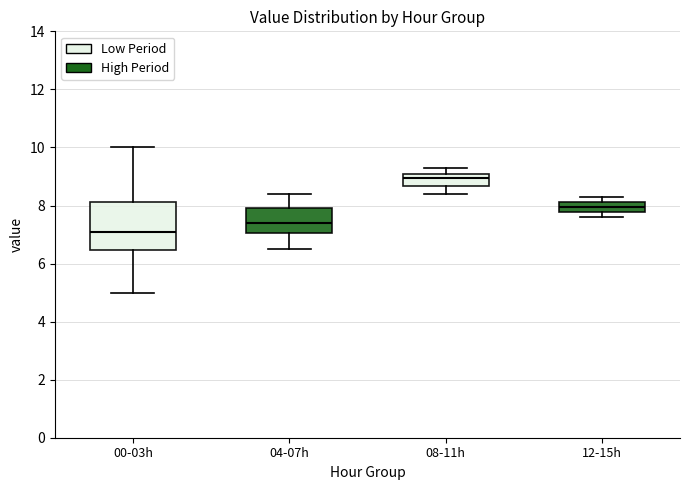

Reading left to right, transcribe this box plot: for each box, give where its median line is, the range the box spans, and where its two whiskers end, as read against the y-axis. The values are not printed on the chart, so give them approximately, as read against the axis.

00-03h: median 7.2, box 6.4 to 8.2, whiskers 5.0 to 10.0
04-07h: median 7.4, box 7.0 to 8.0, whiskers 6.6 to 8.4
08-11h: median 9.0, box 8.6 to 9.2, whiskers 8.4 to 9.4
12-15h: median 8.0, box 7.8 to 8.2, whiskers 7.6 to 8.4